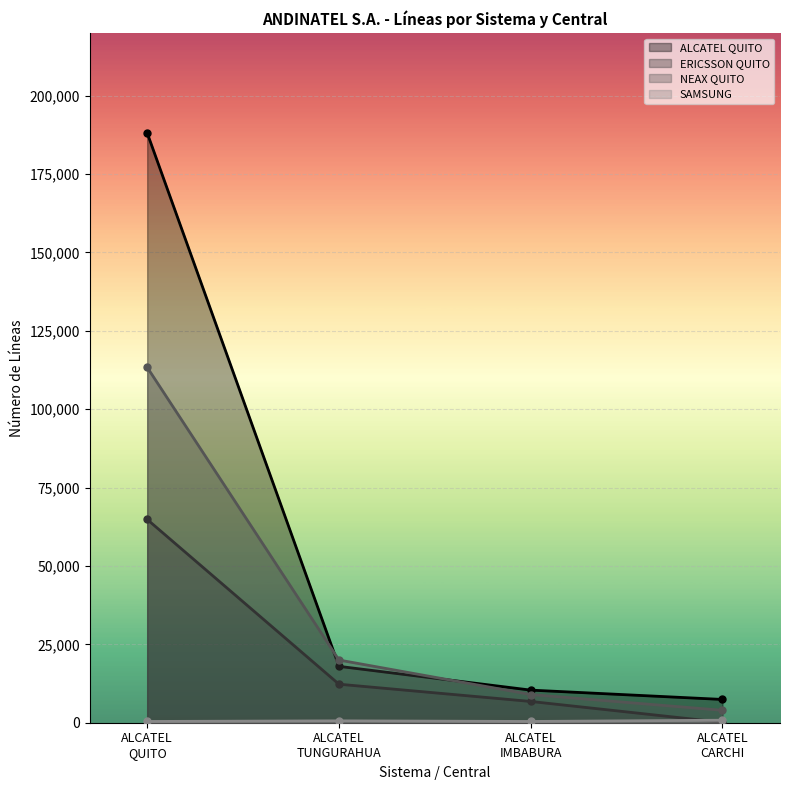

What position from the left is ALCATEL TUNGURAHUA?

2